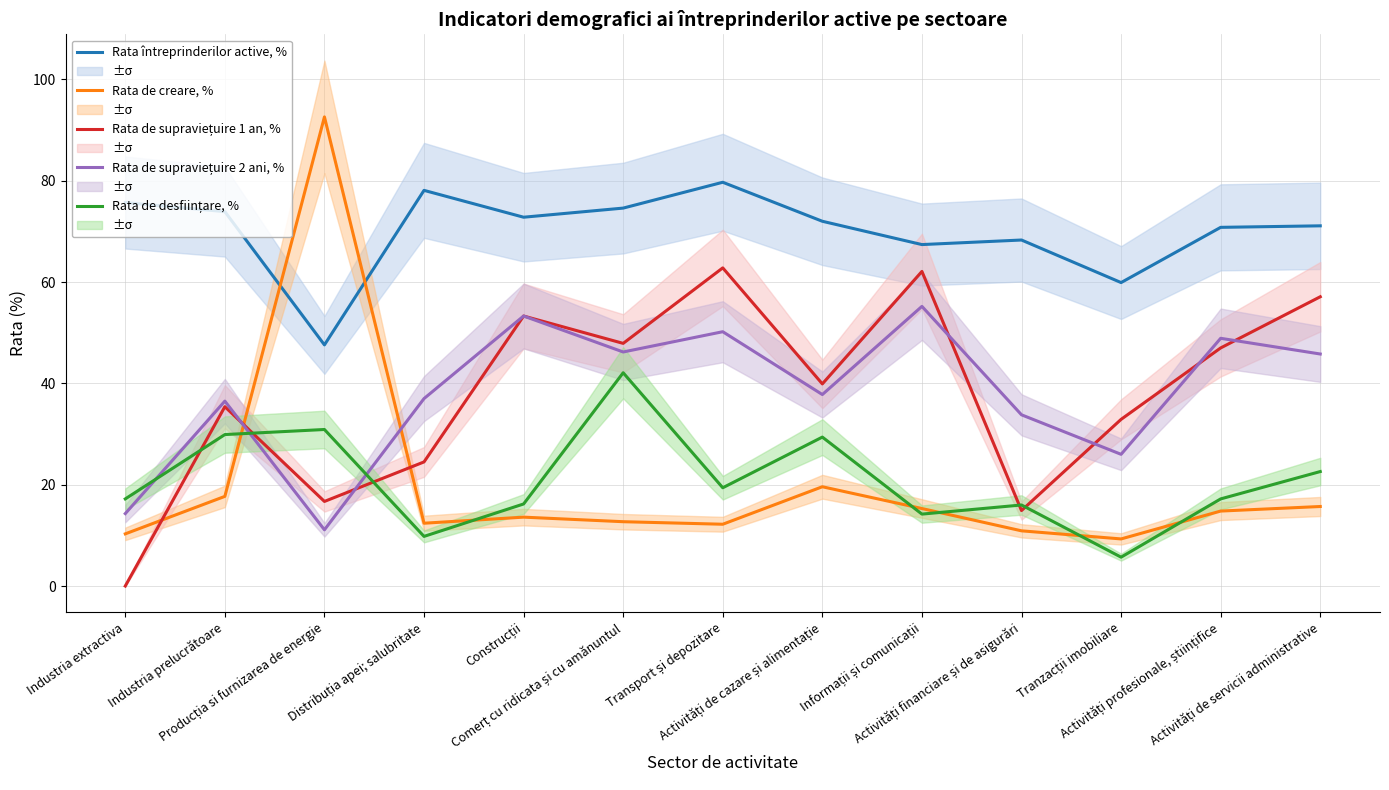

After their last crossing, which series has the higher values: Rata de desființare, % or Rata de supraviețuire 2 ani, %?

Rata de supraviețuire 2 ani, %